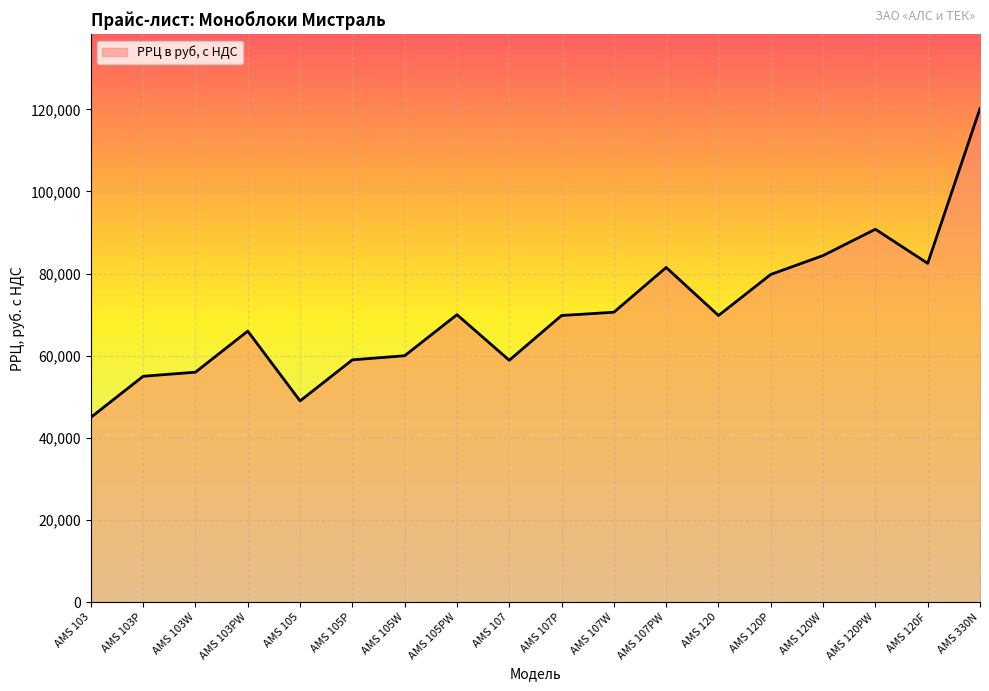

What is the difference between the values at AMS 103P and AMS 120P?

24800